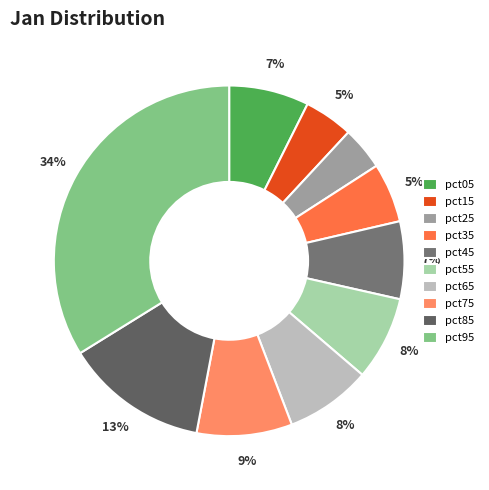

How many slices are in this pie chart?

10